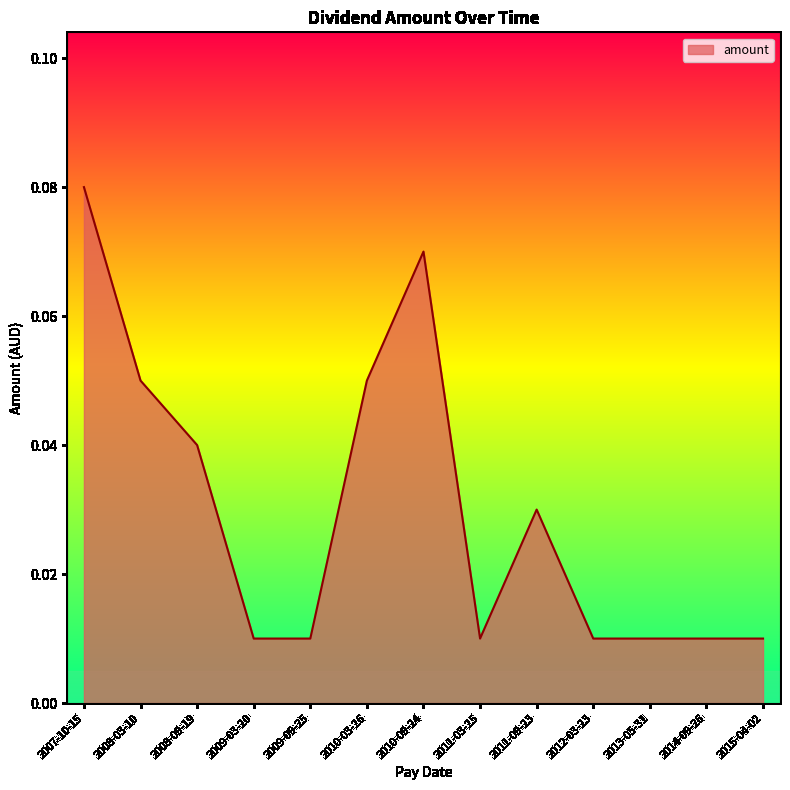

Is it true that the value at 2011-09-23 is 0.1?

False